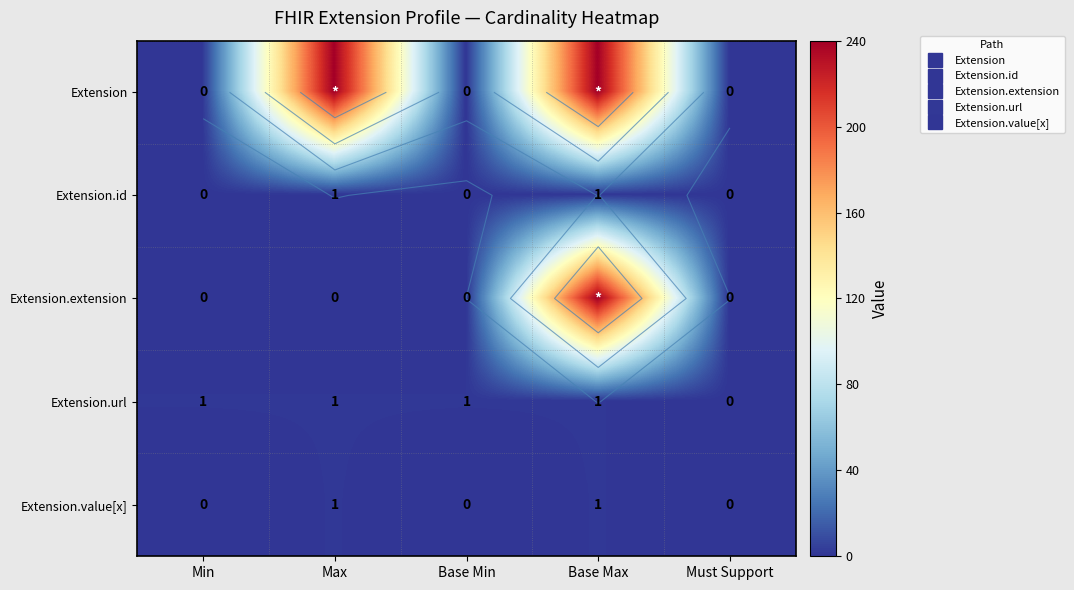

Which series changed the most between Min and Base Max?

Extension